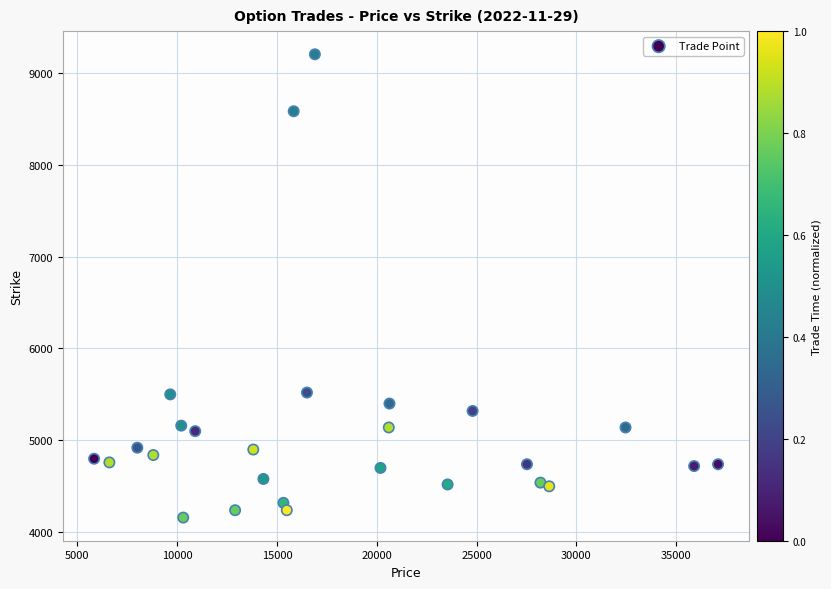

What is the range of Y values (max minus min)?

5040